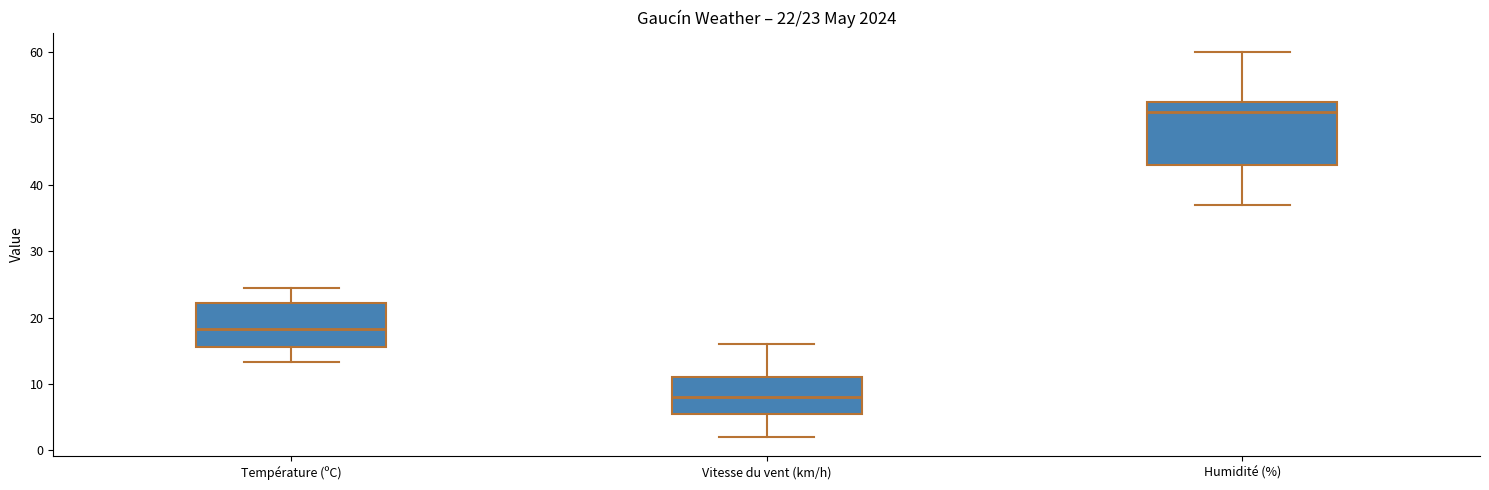

Which box is the tallest, from its lower edge to its upper edge?

Humidité (%)